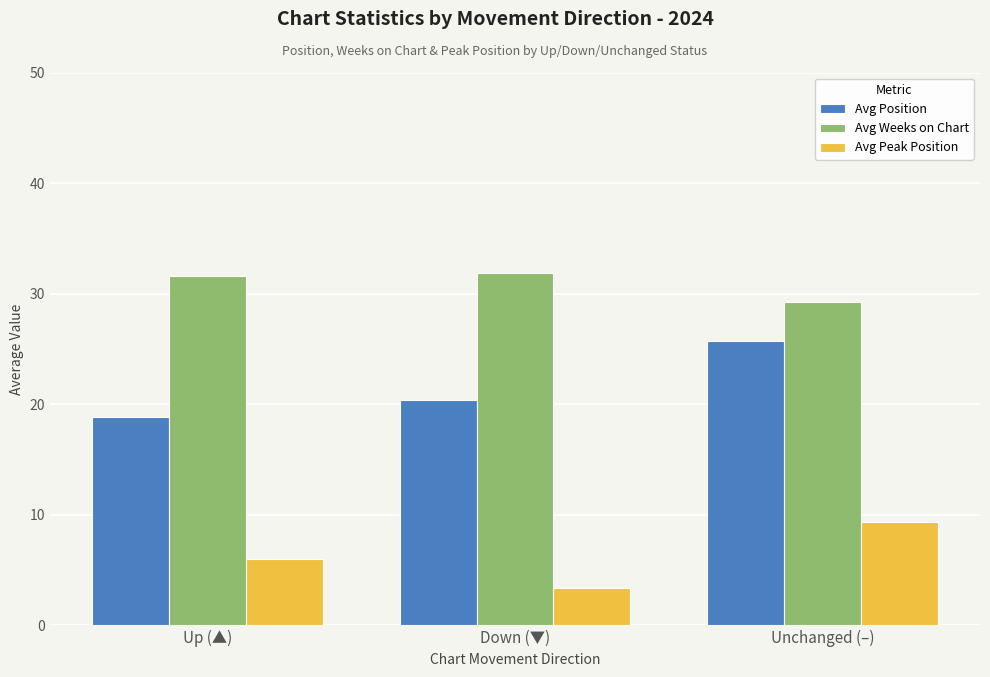

At which label does Avg Position reach its minimum?

Up (▲)